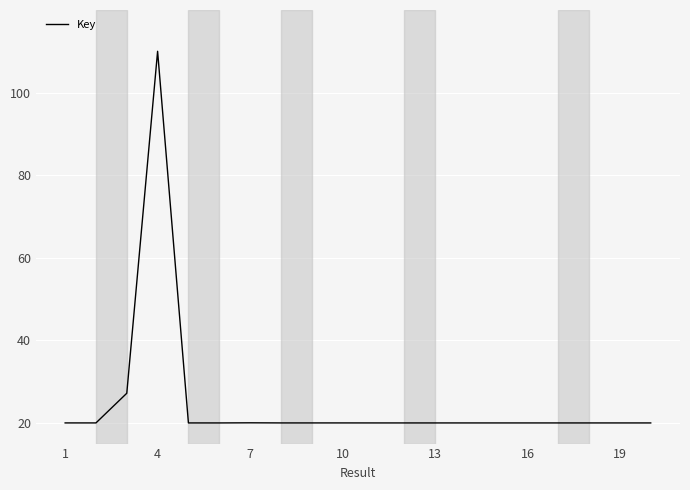

Is this an area chart (filled region under the line)?

No